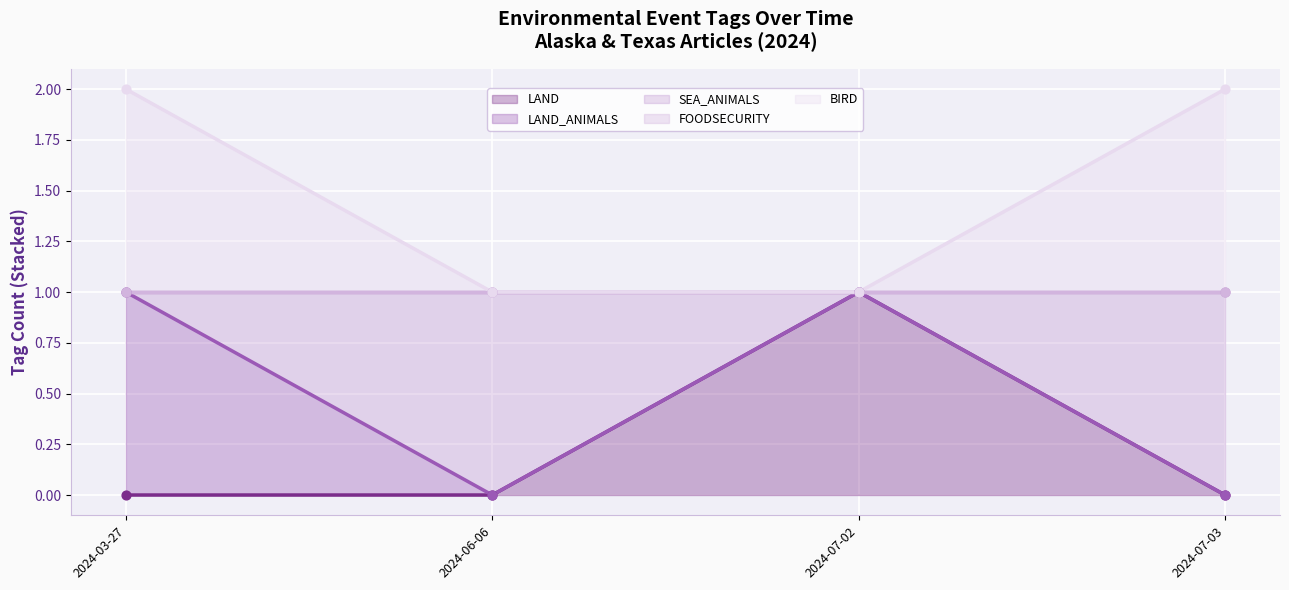

What is the total value across all series at 2024-06-06?

3